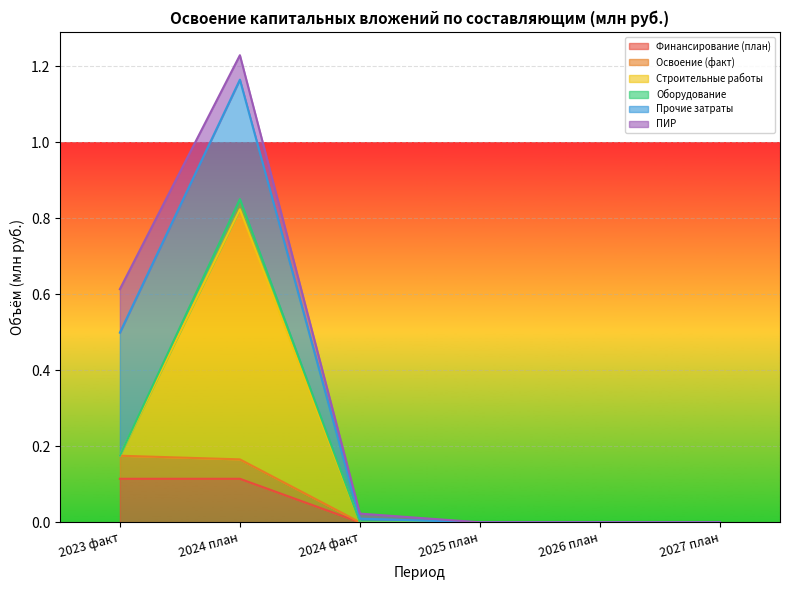

At how many categories does at least one series exceed 0?

3